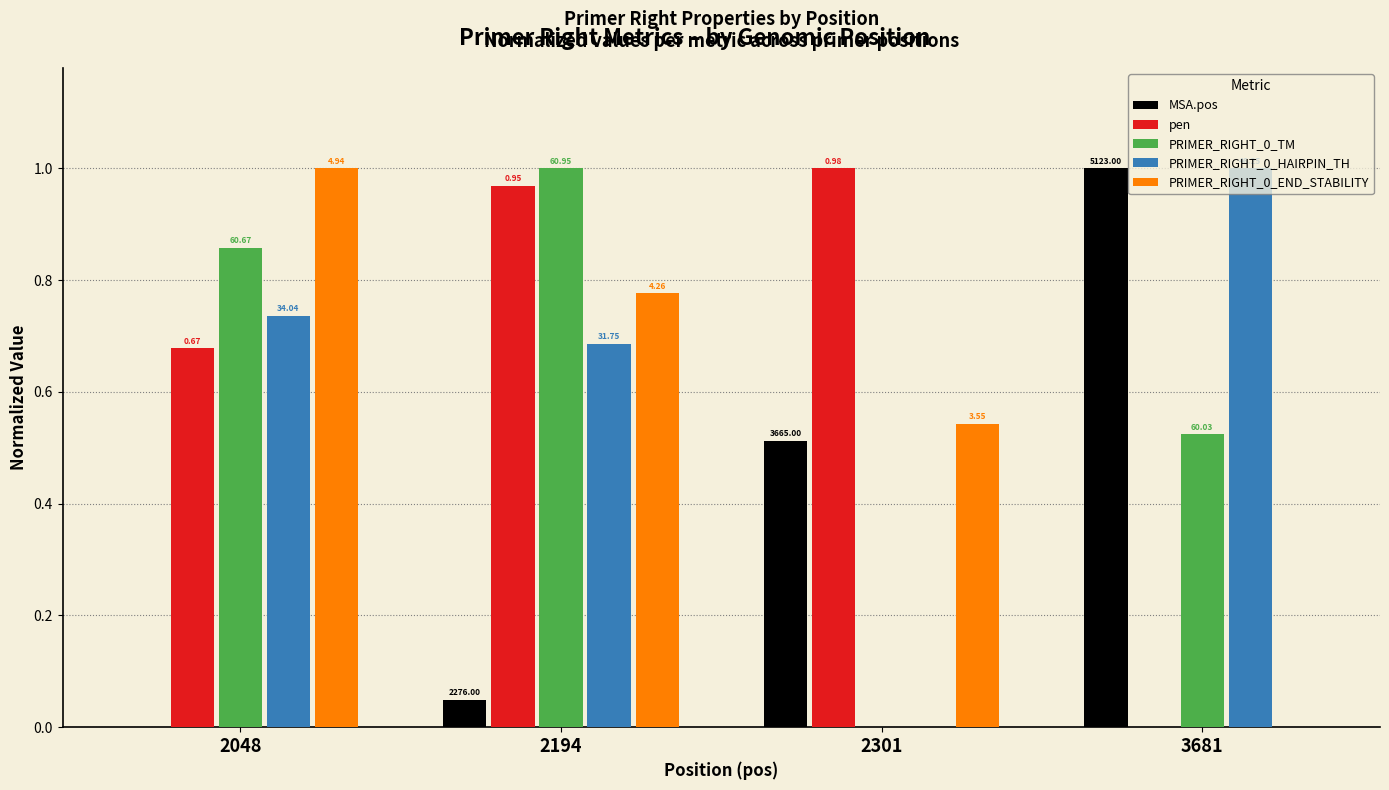

Reading left to right, extract all data points from this chart.

MSA.pos: 0.0	0.0	0.5	1.0
pen: 0.7	1.0	1.0	0.0
PRIMER_RIGHT_0_TM: 0.9	1.0	0.0	0.5
PRIMER_RIGHT_0_HAIRPIN_TH: 0.7	0.7	0.0	1.0
PRIMER_RIGHT_0_END_STABILITY: 1.0	0.8	0.5	0.0